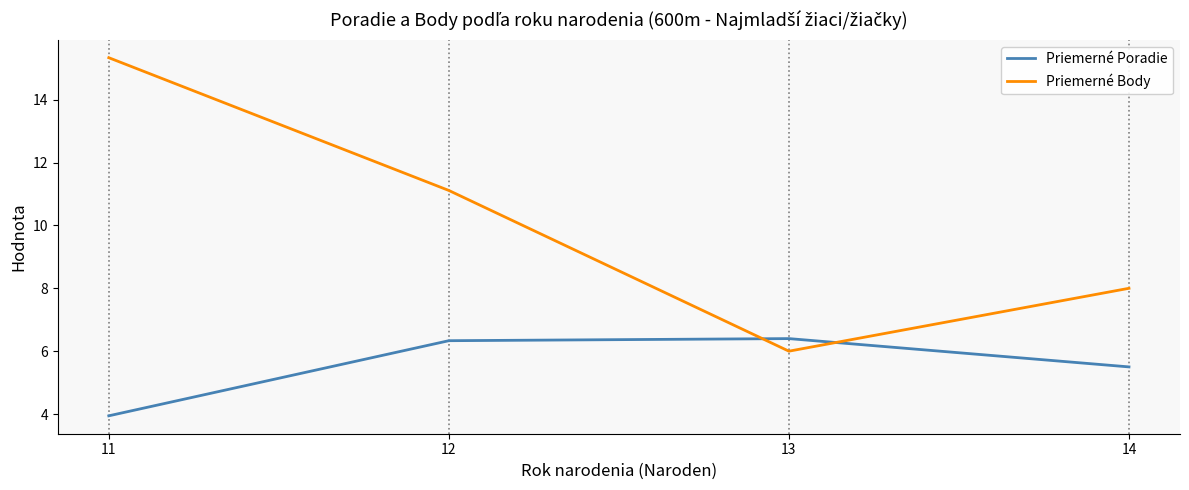

Does the chart have visible grid lines?

No